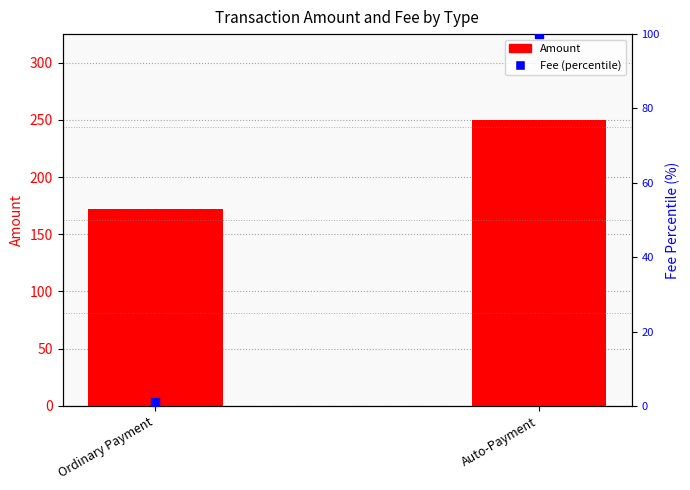

Which series contains the lowest Y value?

Fee (percentile)